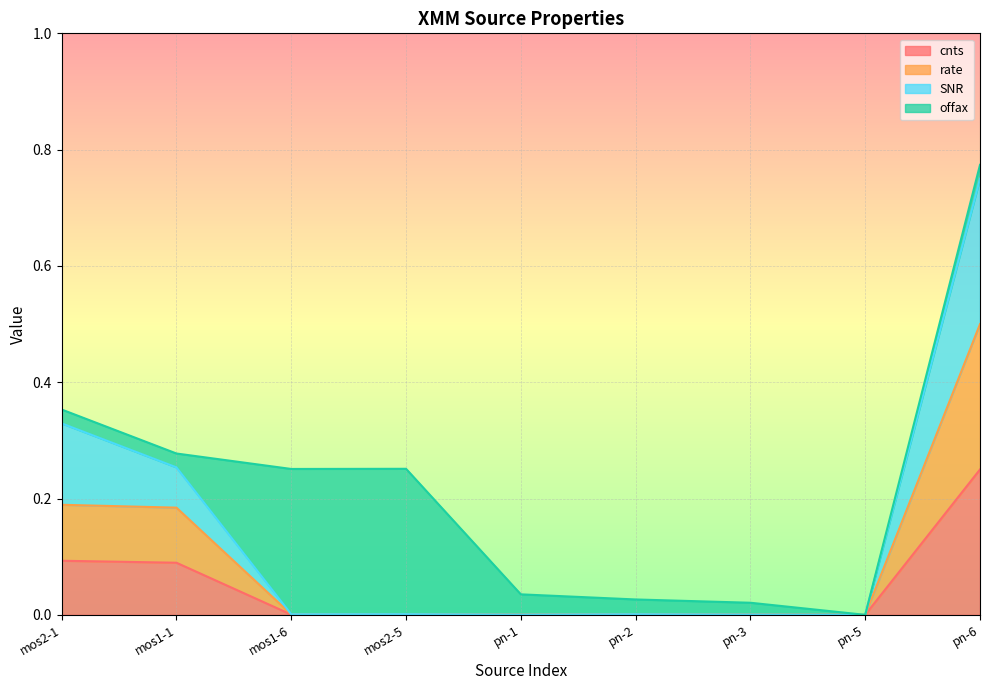

True or false: SNR and cnts cross at least once.

False